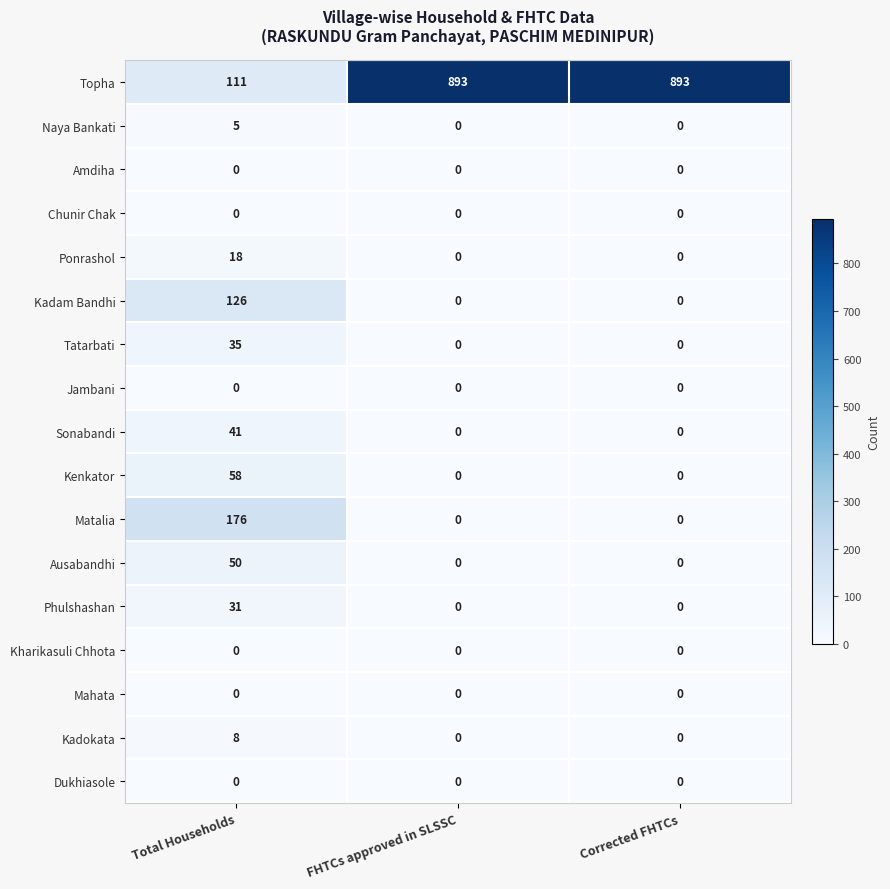

The Kenkator series shows 0 at FHTCs approved in SLSSC. True or false?

True